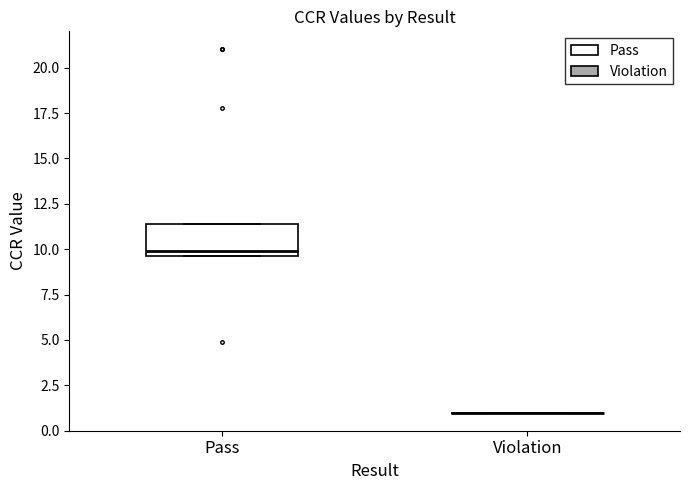

Which box is the tallest, from its lower edge to its upper edge?

Pass